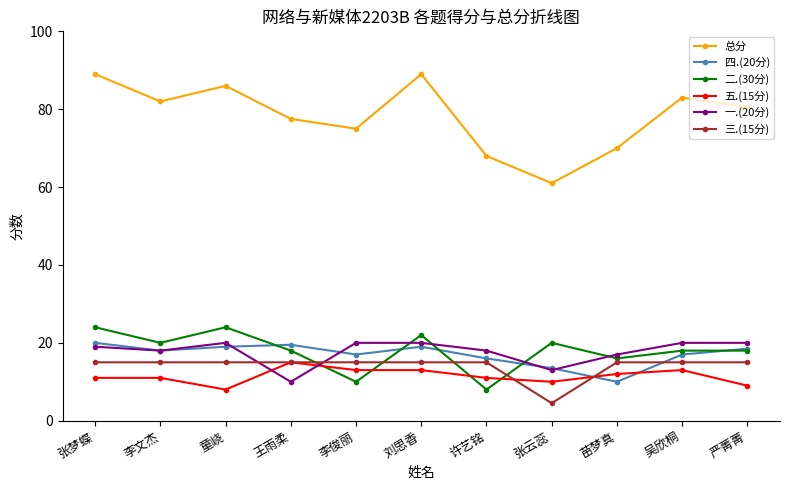

How many interior local peaks does the 总分 series have?

3